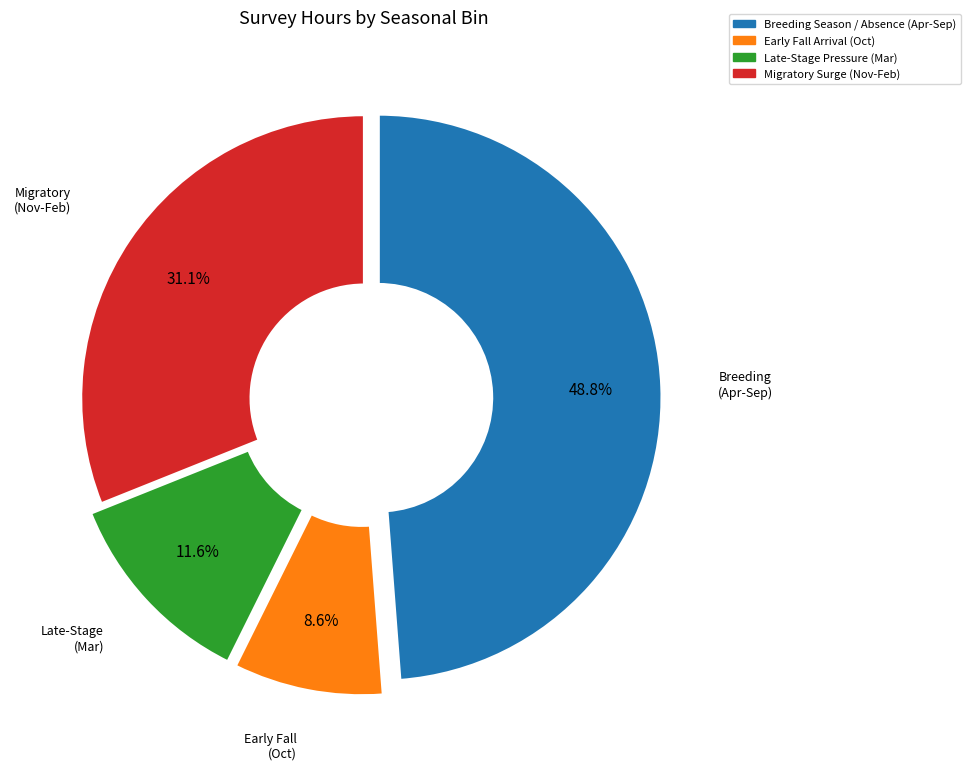

To the nearest percent, what percentage of the pie is Migratory Surge (Nov-Feb)?

31%